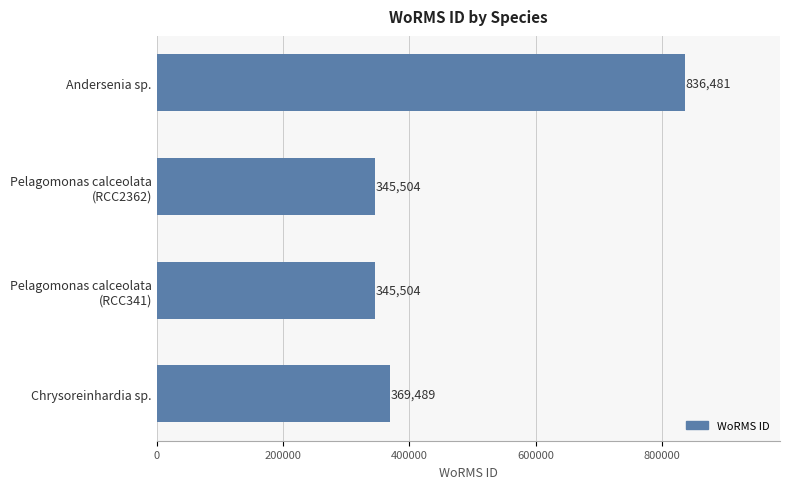

Count the number of categories in the chart.

4